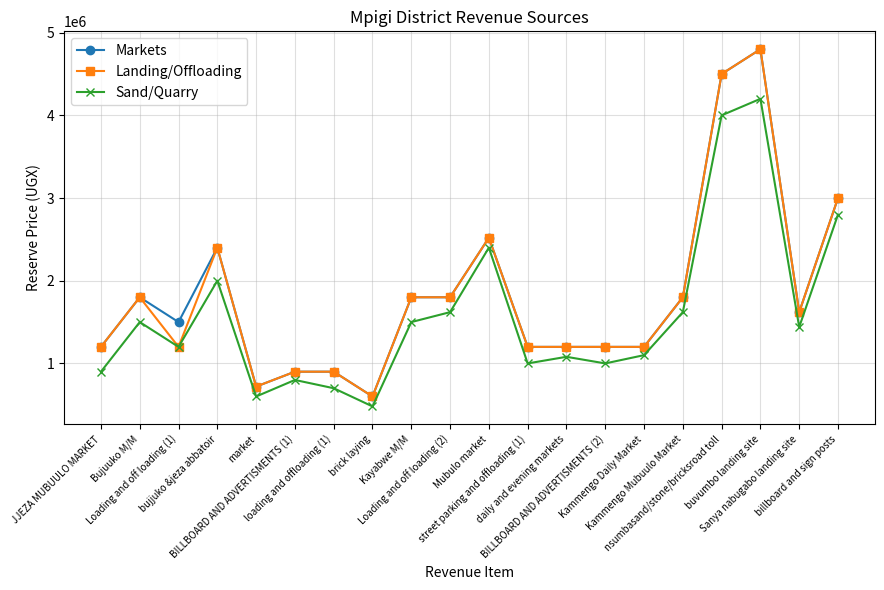

Is it true that Sand/Quarry equals 724207 at daily and evening markets?

False